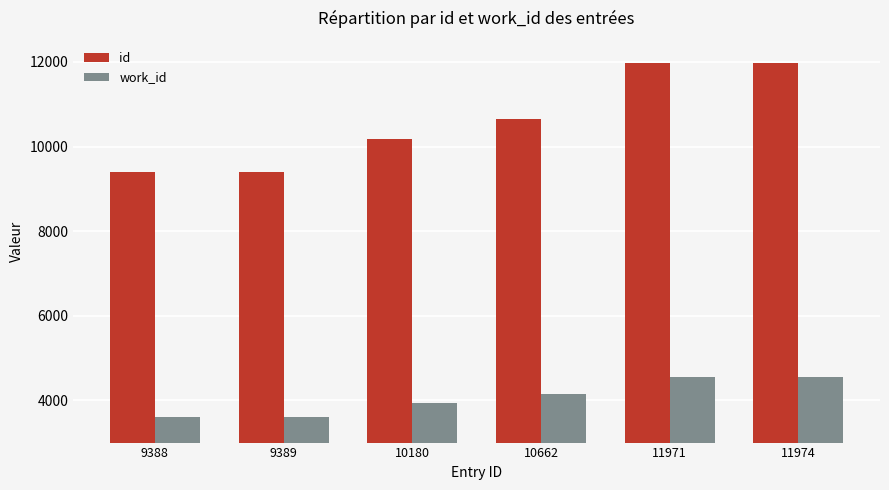

What is the sum of the work_id values at 11971 and 9388?

8170